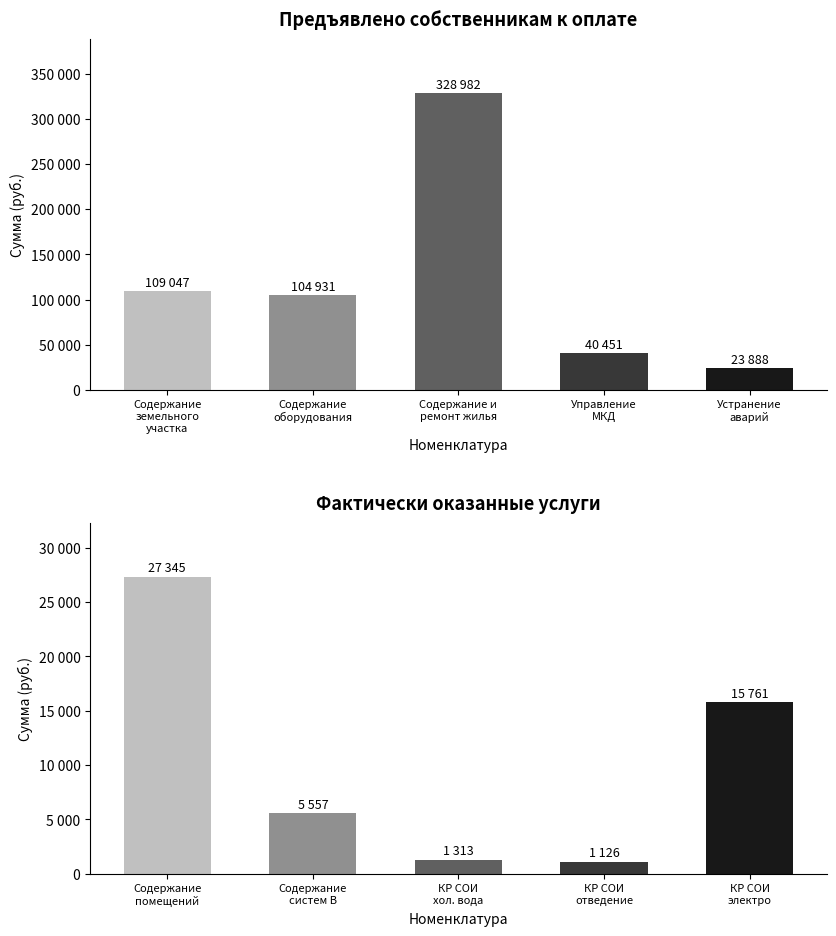

True or false: Предъявлено has a value of 104931.3 at Содержание
оборудования.

True